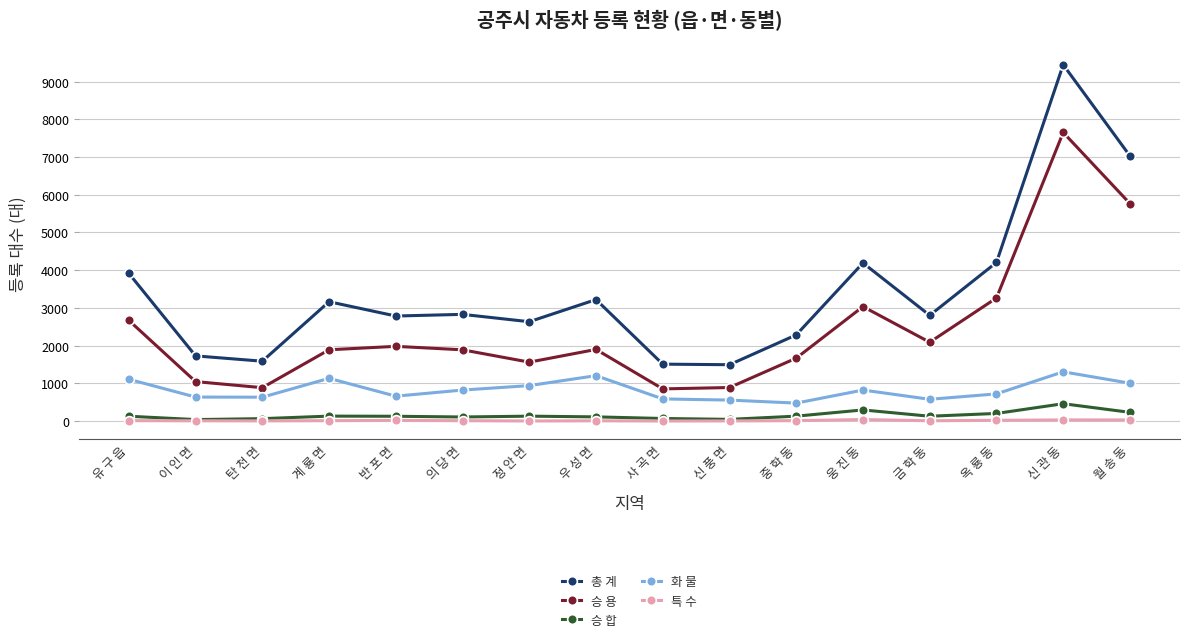

Is the value of 특 수 at 중 학 동 greater than the value of 승 합 at 웅 진 동?

No